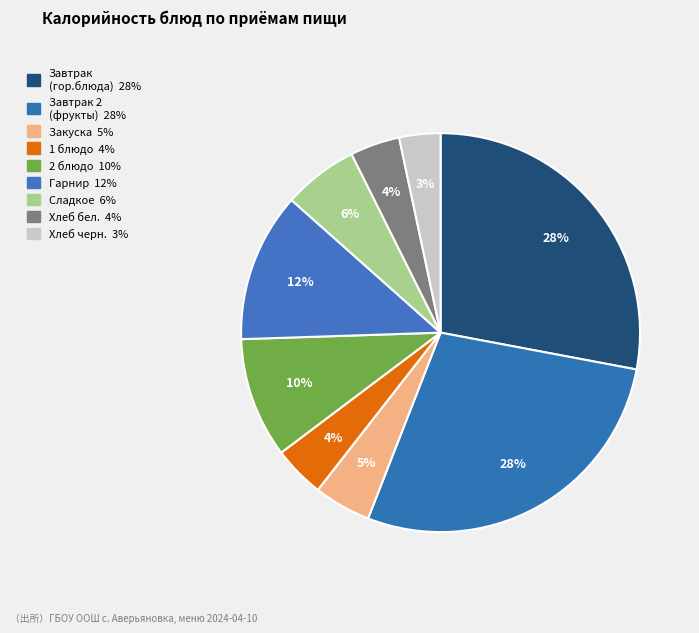

How many slices are in this pie chart?

9